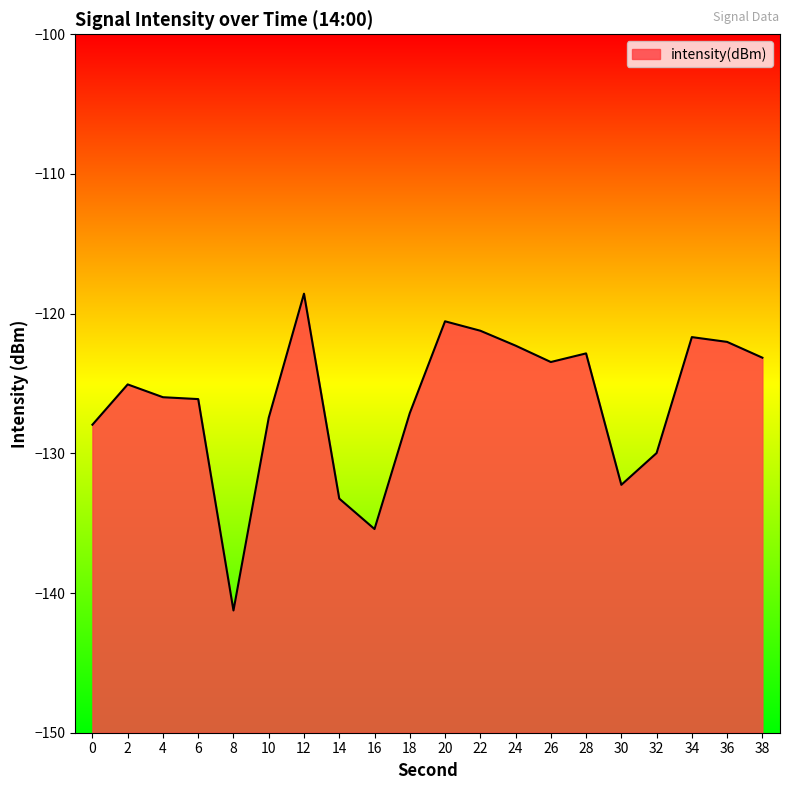

What is the maximum value shown in the chart?

-118.6